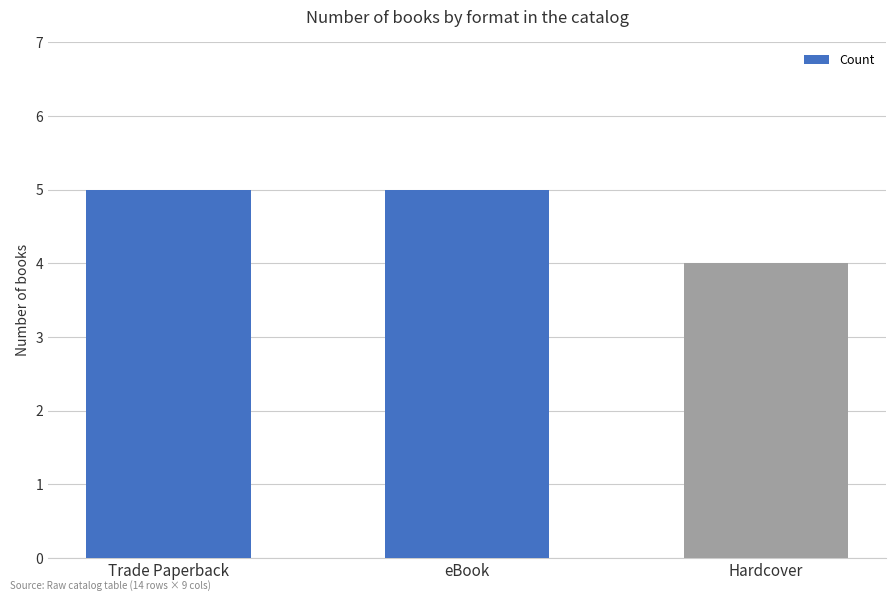

Reading right to left, extract all data points from this chart.

Hardcover=4	eBook=5	Trade Paperback=5